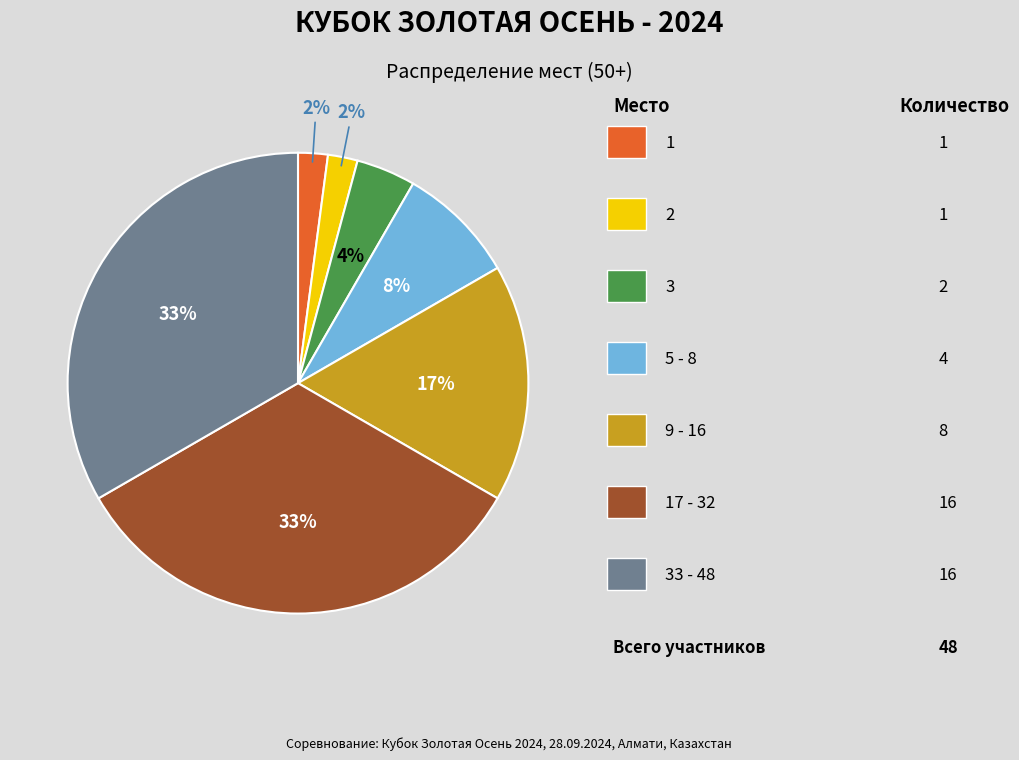

To the nearest percent, what is the difference between the largest and smallest slice percentages?

31%